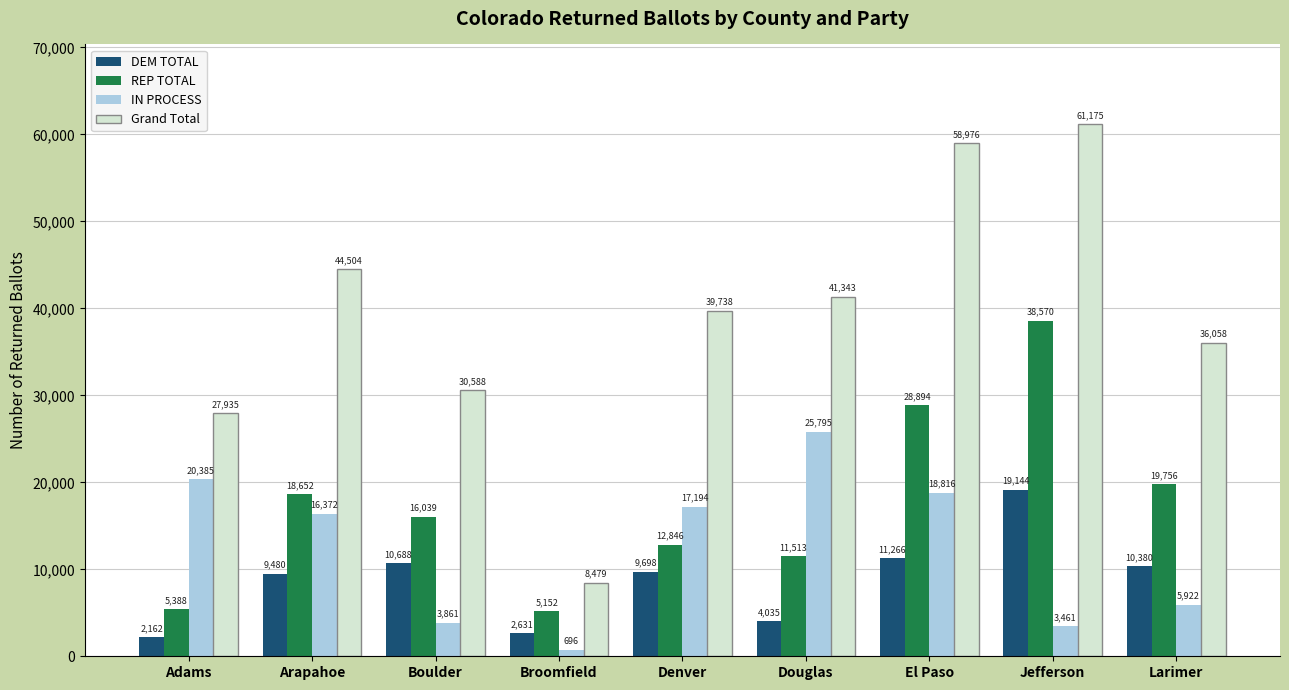

Read the Grand Total value at Boulder.

30588